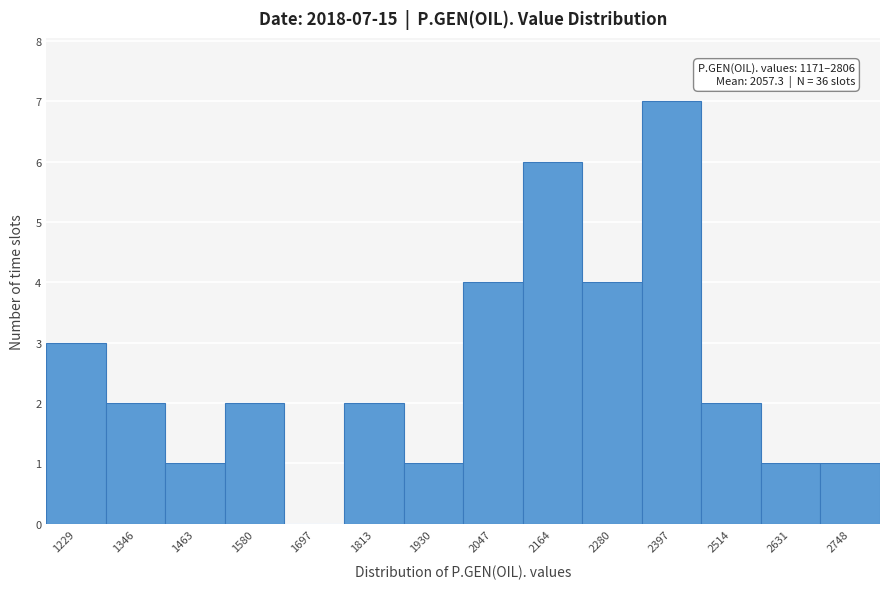

Over which range of the x-axis is the bar tallest?

2340 to 2460